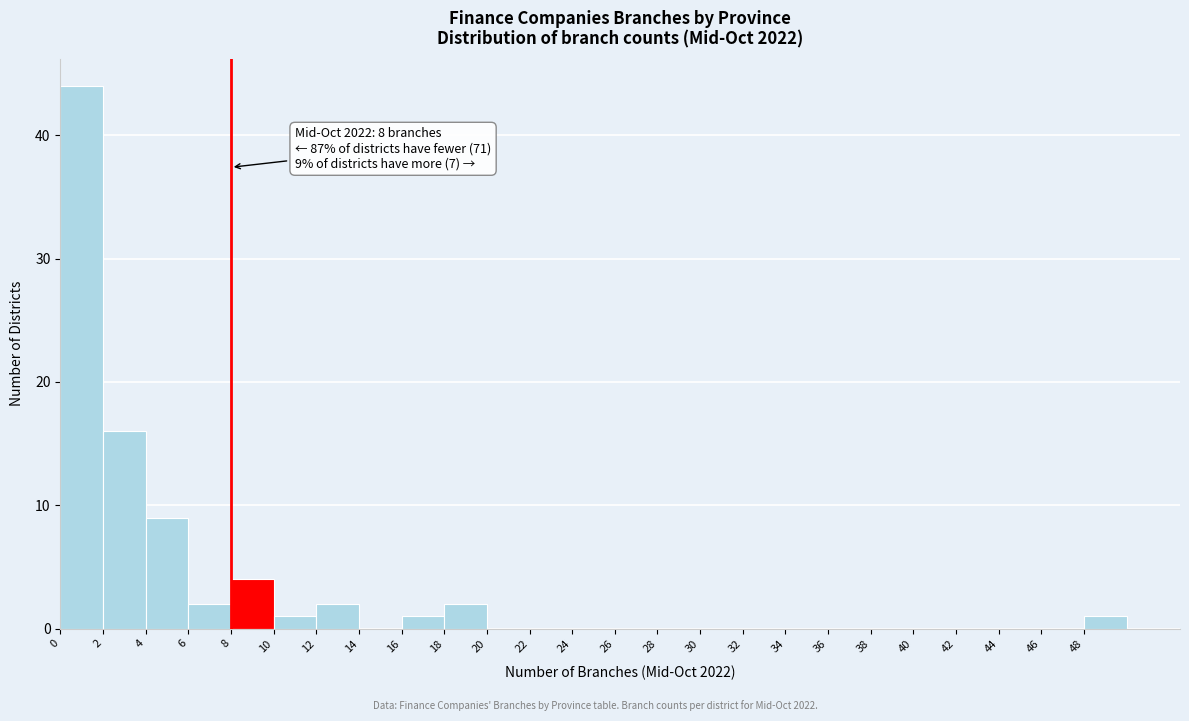

Which range on the x-axis has the tallest bar?

0 to 2